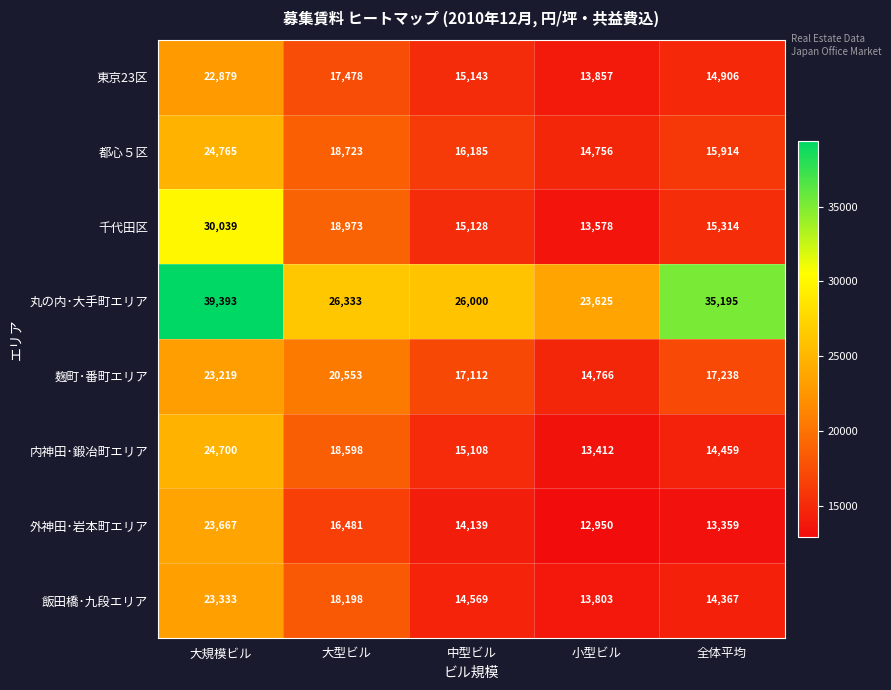

Is it true that 東京23区 equals 14906 at 全体平均?

True